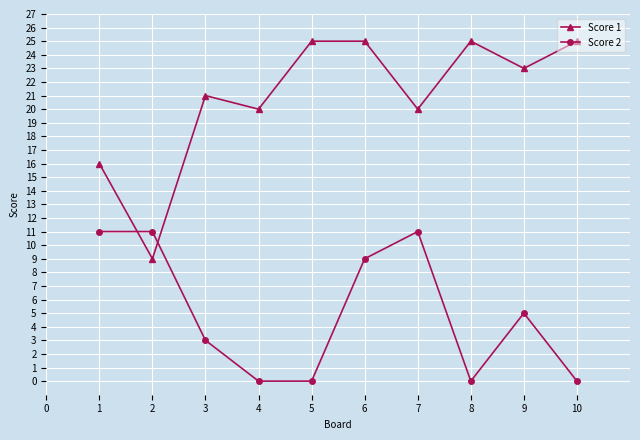

How many data points in Score 1 are less than 23?

5